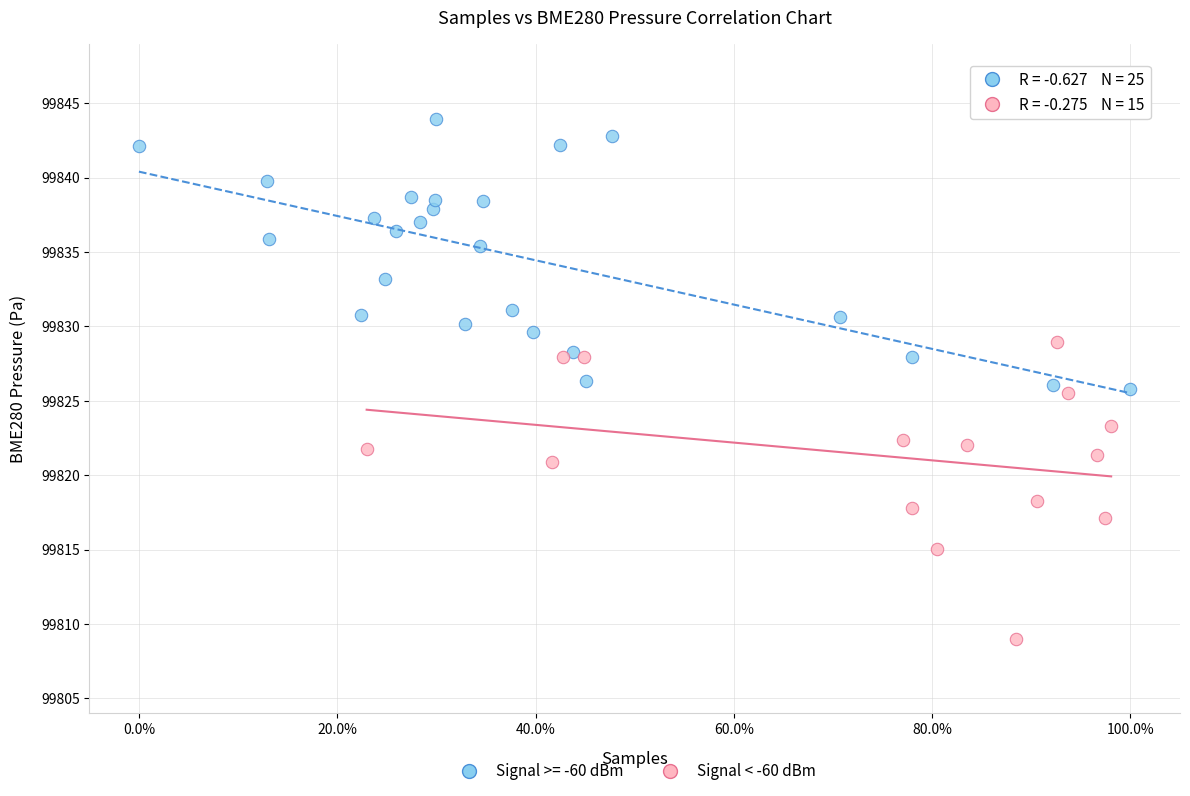

Which series reaches the minimum Y coordinate?

Signal < -60 dBm